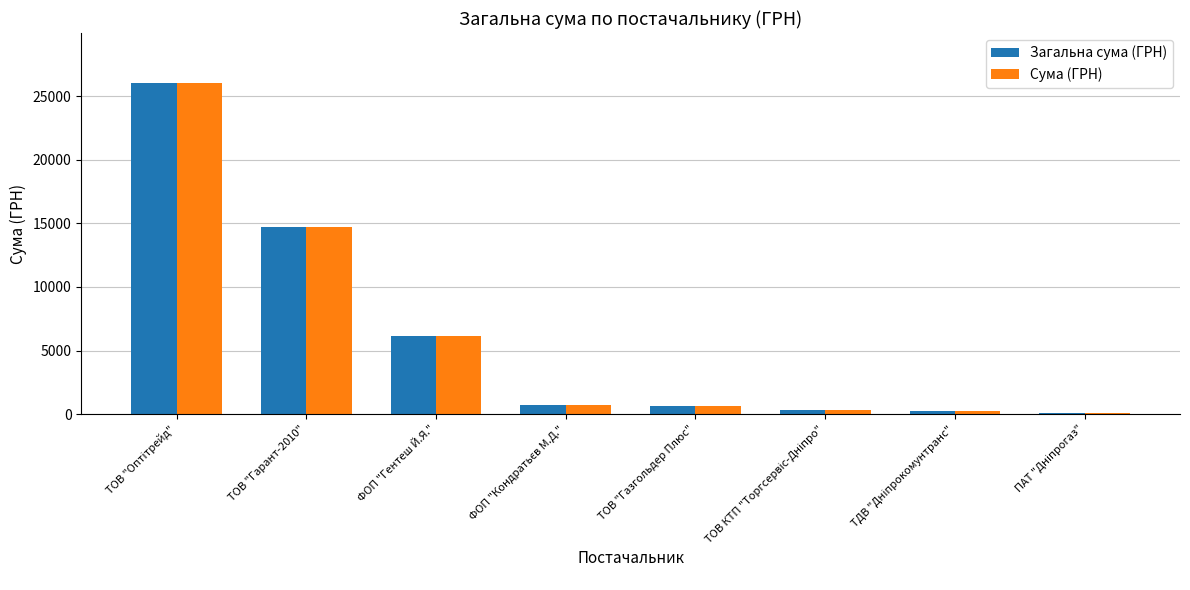

The Загальна сума (ГРН) series shows 670.0 at ТОВ "Газгольдер Плюс". True or false?

True